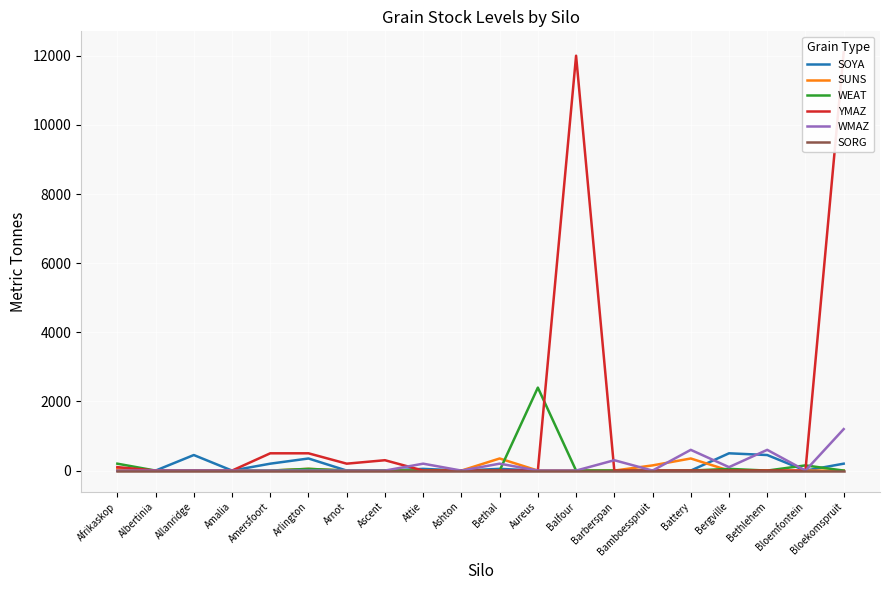

How many values in WEAT are above zero?

5